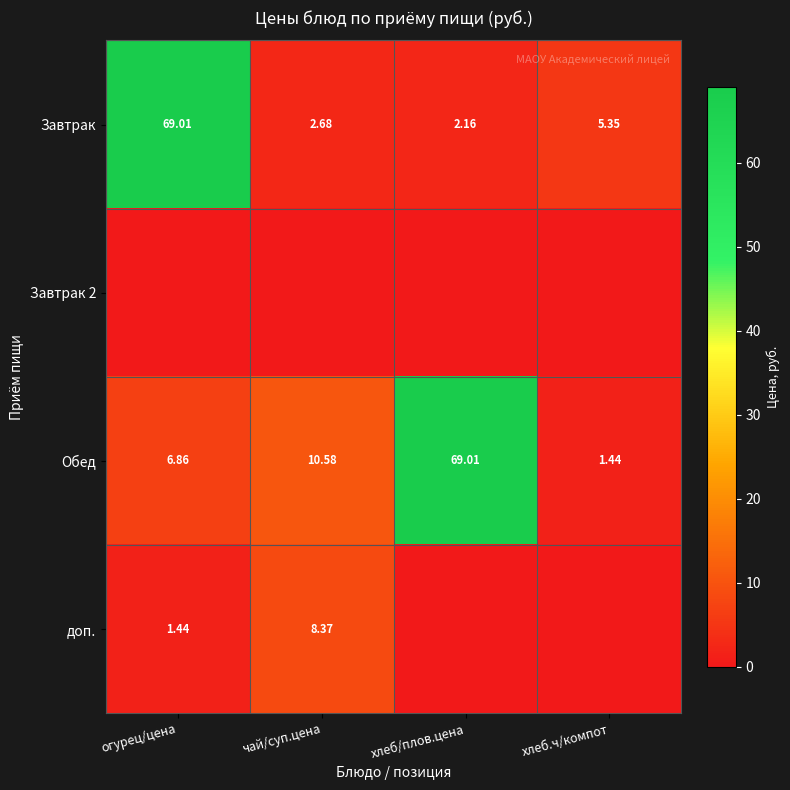

Is the value of Завтрак at чай/суп.цена greater than the value of Обед at огурец/цена?

No